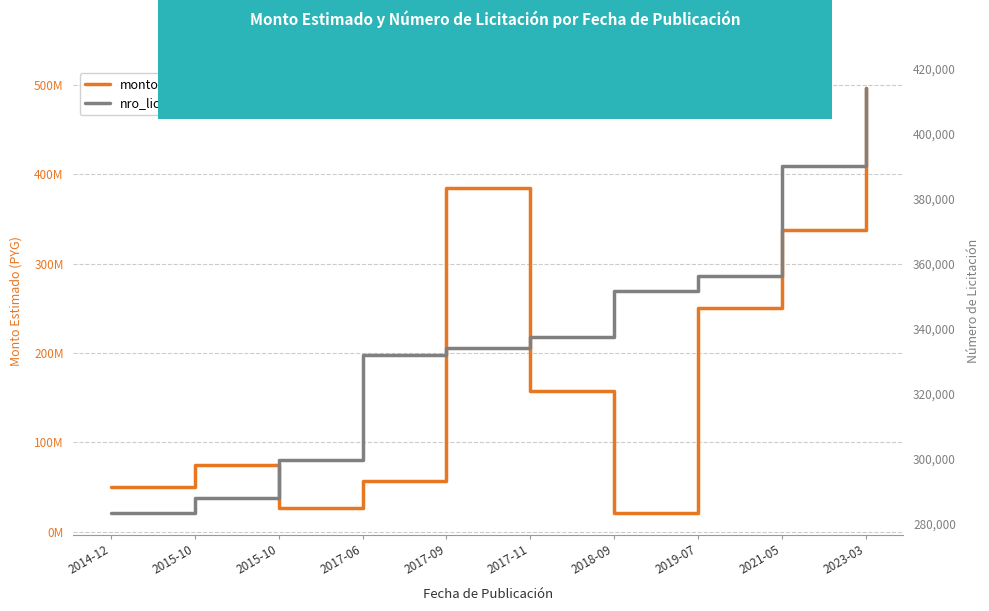

True or false: nro_licitacion and monto_estimado intersect in this chart.

False